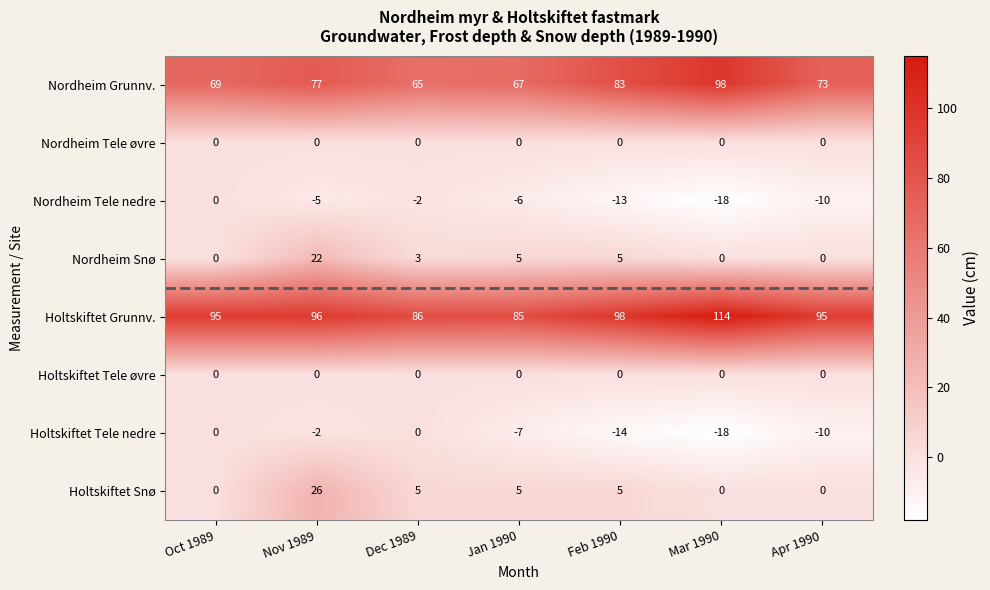

What is the total value across all series at Oct 1989?

164